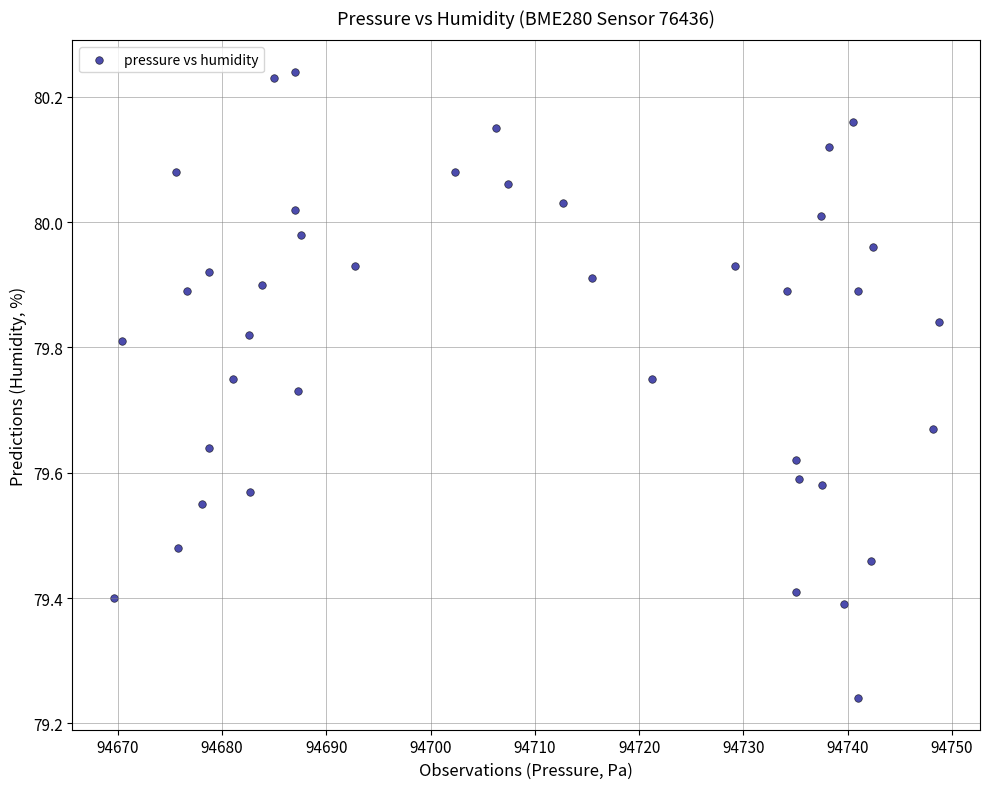

What is the range of Y values (max minus min)?

1.0